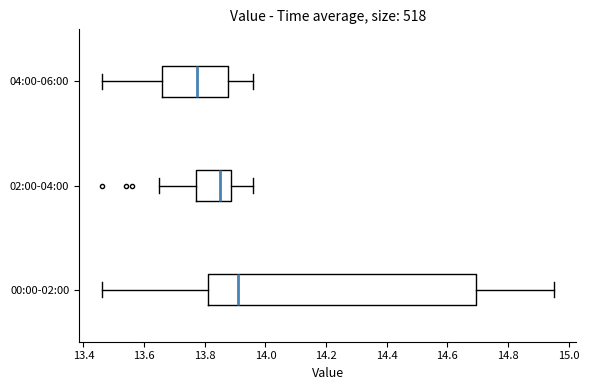

Which box's median line is the furthest to the right?

00:00-02:00